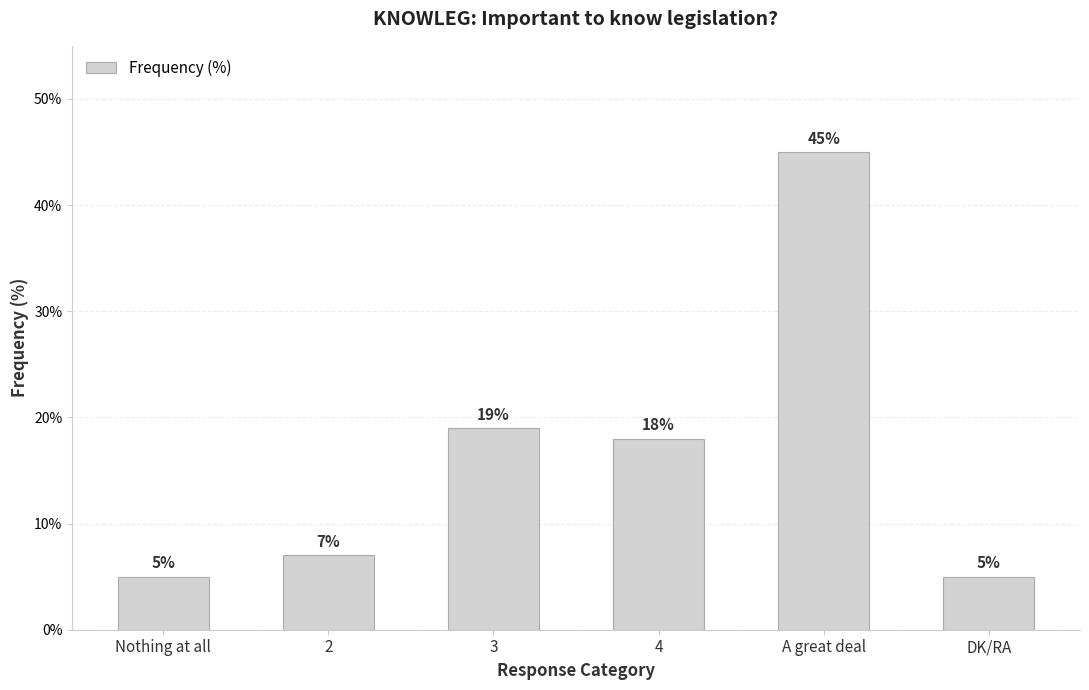

Where does the data first go above 18?

3